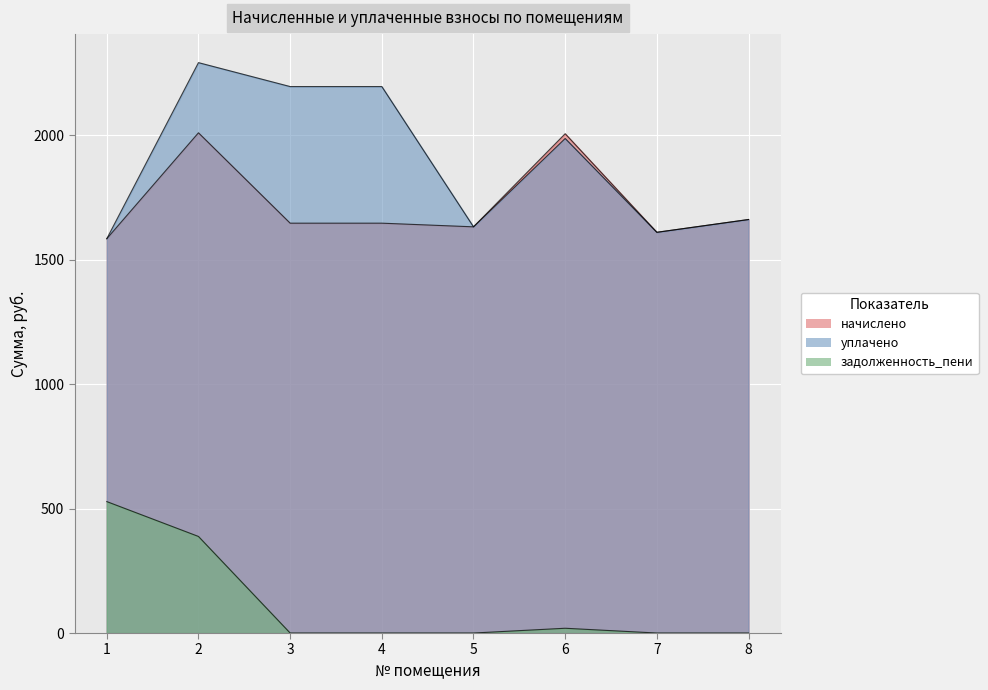

What is the total value across all series at 4?

3840.8